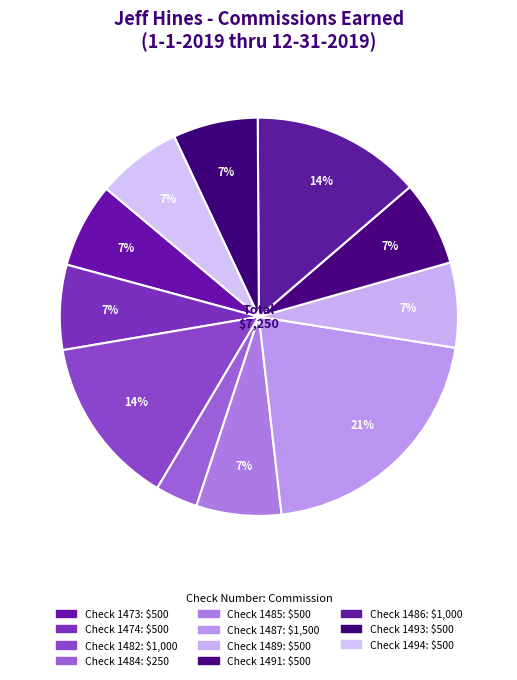

To the nearest percent, what is the average slice percentage?

9%